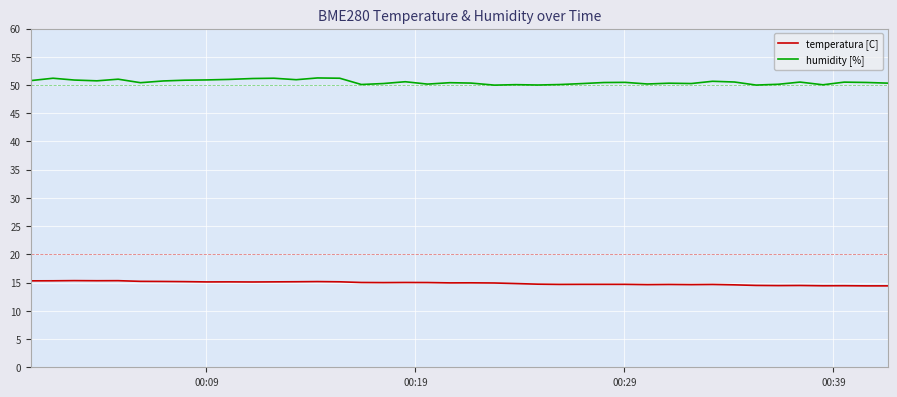

Does the chart display data point markers on the line(s)?

No